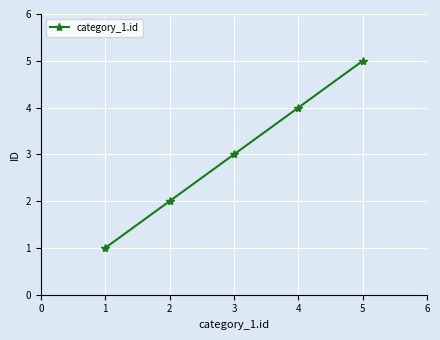

The value at 2 is 4. True or false?

False